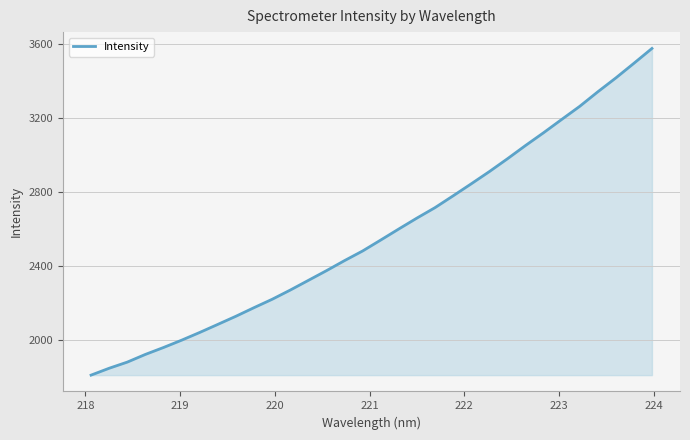

How many values are below 2540?

16